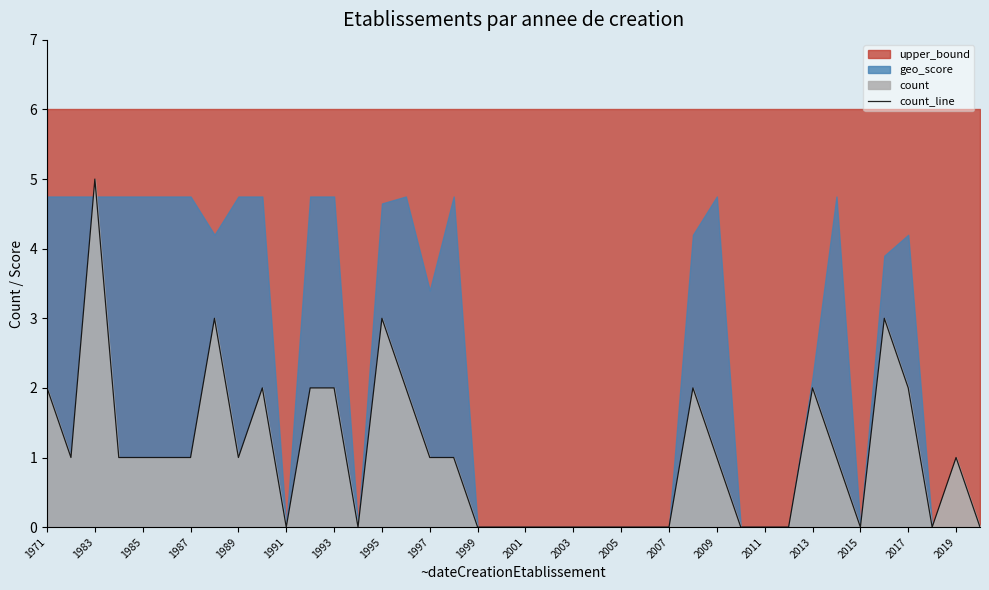

Is it true that count_line equals 1 at 1989?

True